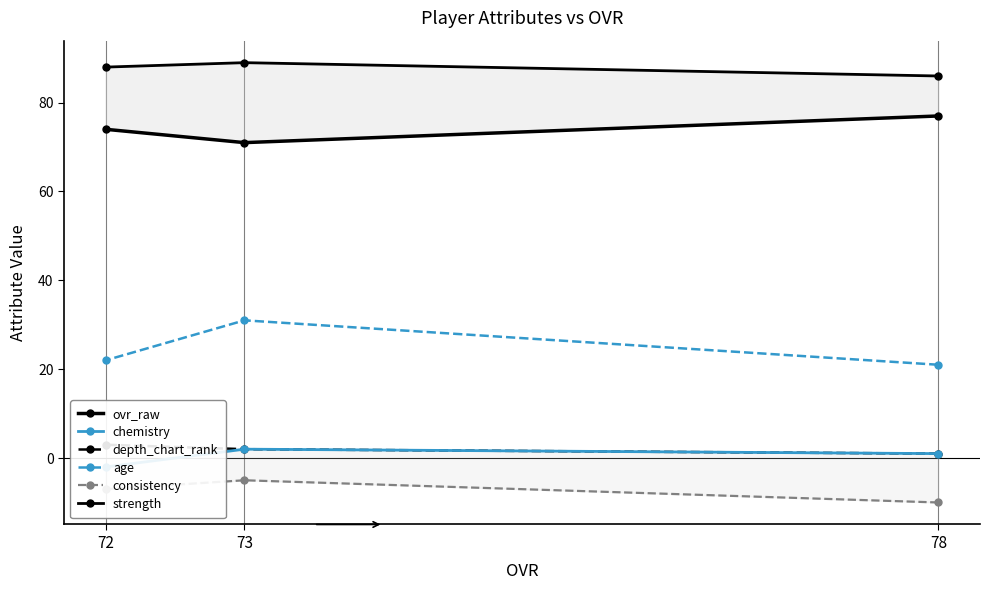

What is the value of the depth_chart_rank point at the 1st from the left?

1